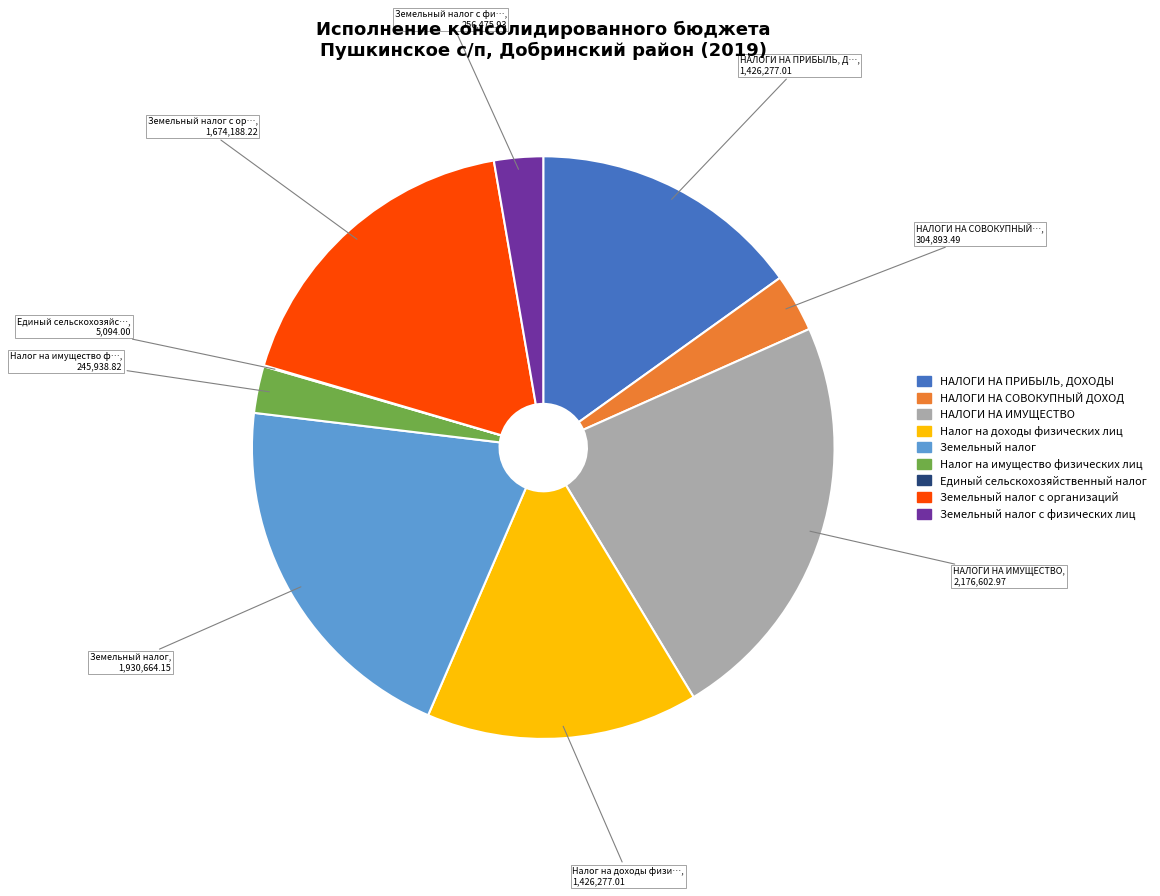

Is there any slice that represents more than half of the pie?

No